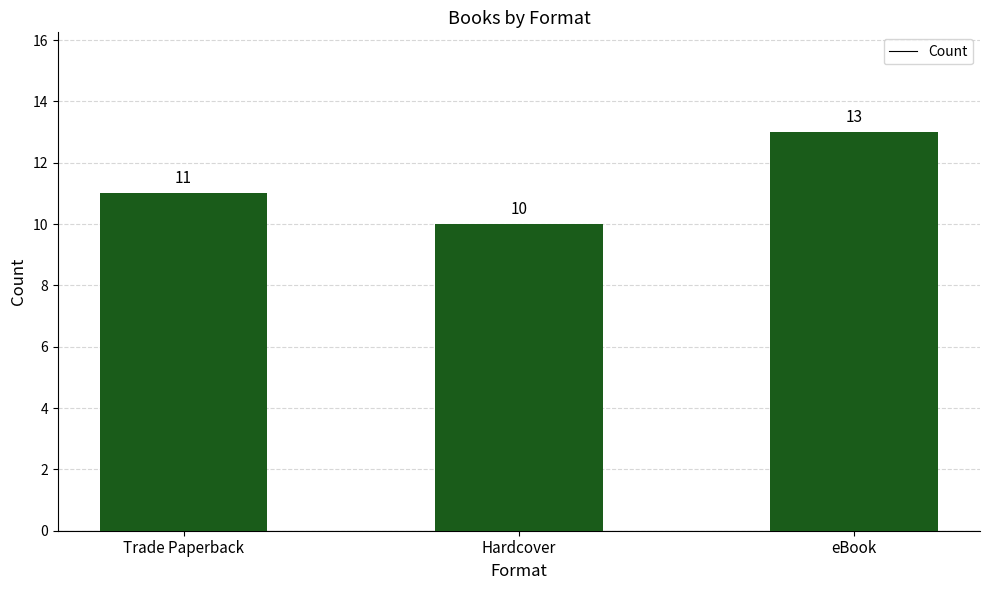

What is the difference between the maximum and second lowest values?

2